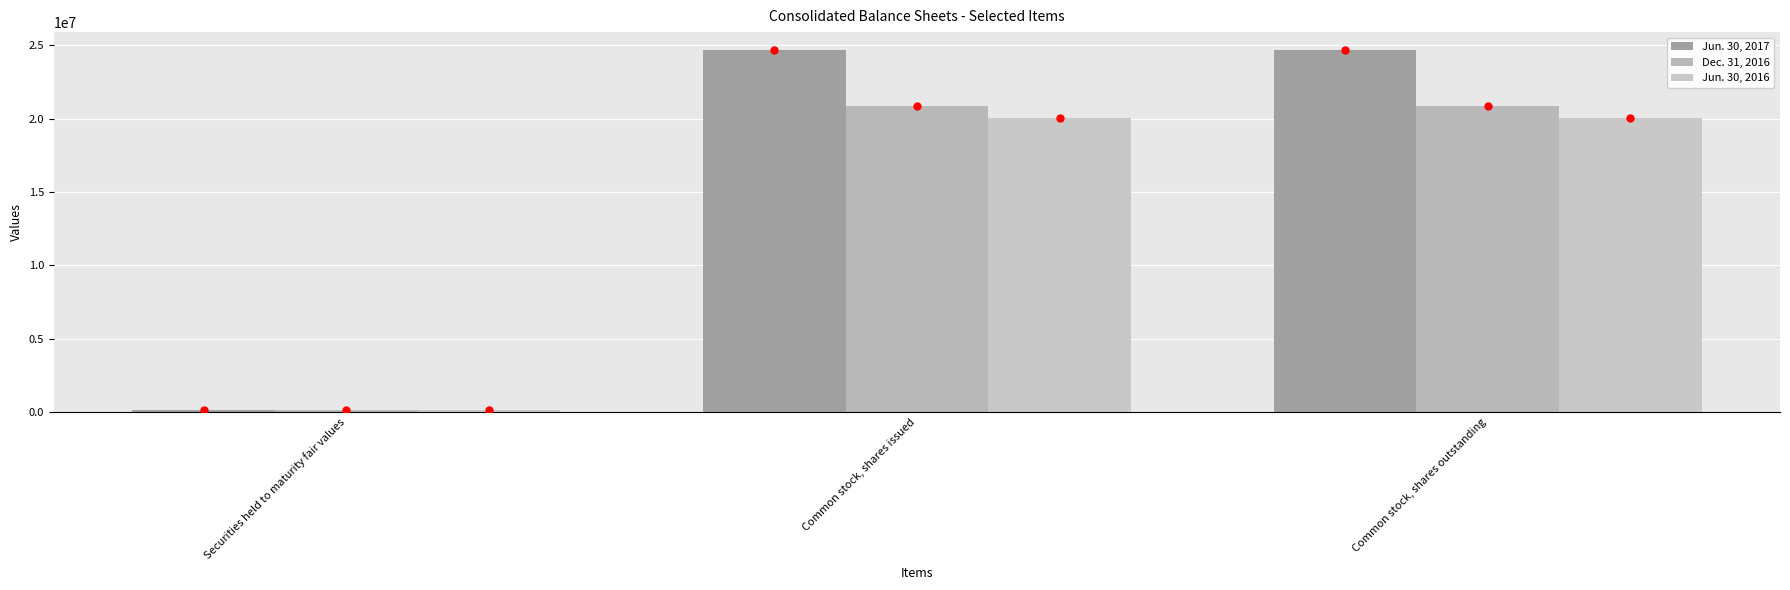

Reading left to right, transcribe all the data shown in this chart.

Jun. 30, 2017: Securities held to maturity fair values=129697	Common stock, shares issued=24678295	Common stock, shares outstanding=24678295
Dec. 31, 2016: Securities held to maturity fair values=130195	Common stock, shares issued=20844505	Common stock, shares outstanding=20844505
Jun. 30, 2016: Securities held to maturity fair values=146099	Common stock, shares issued=20087942	Common stock, shares outstanding=20087942